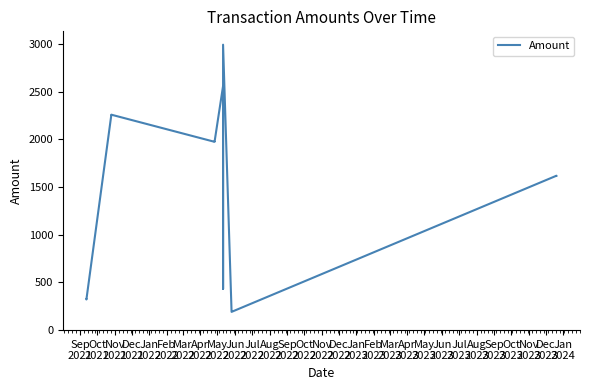

Count the number of data series in this chart.

1